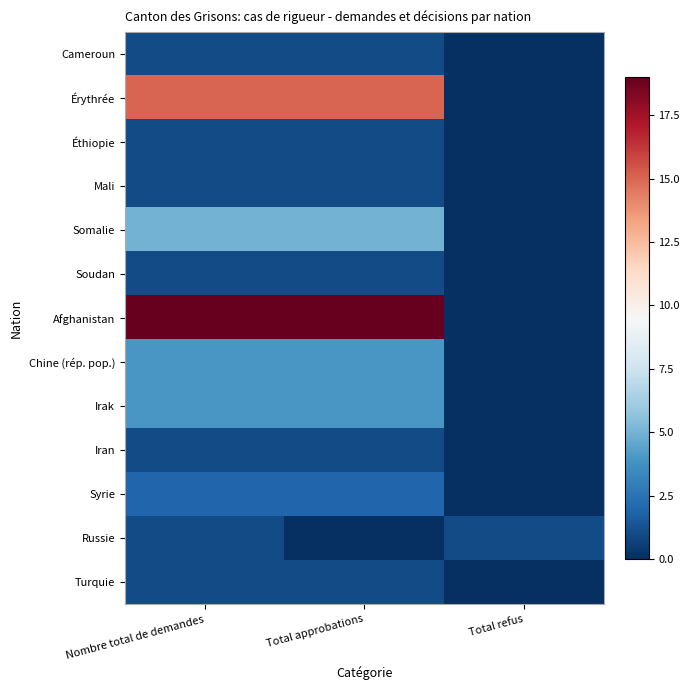

Reading right to left, what are all the values shown in this chart?

Cameroun: Total refus=0	Total approbations=1	Nombre total de demandes=1
Érythrée: Total refus=0	Total approbations=15	Nombre total de demandes=15
Éthiopie: Total refus=0	Total approbations=1	Nombre total de demandes=1
Mali: Total refus=0	Total approbations=1	Nombre total de demandes=1
Somalie: Total refus=0	Total approbations=5	Nombre total de demandes=5
Soudan: Total refus=0	Total approbations=1	Nombre total de demandes=1
Afghanistan: Total refus=0	Total approbations=19	Nombre total de demandes=19
Chine (rép. pop.): Total refus=0	Total approbations=4	Nombre total de demandes=4
Irak: Total refus=0	Total approbations=4	Nombre total de demandes=4
Iran: Total refus=0	Total approbations=1	Nombre total de demandes=1
Syrie: Total refus=0	Total approbations=2	Nombre total de demandes=2
Russie: Total refus=1	Total approbations=0	Nombre total de demandes=1
Turquie: Total refus=0	Total approbations=1	Nombre total de demandes=1